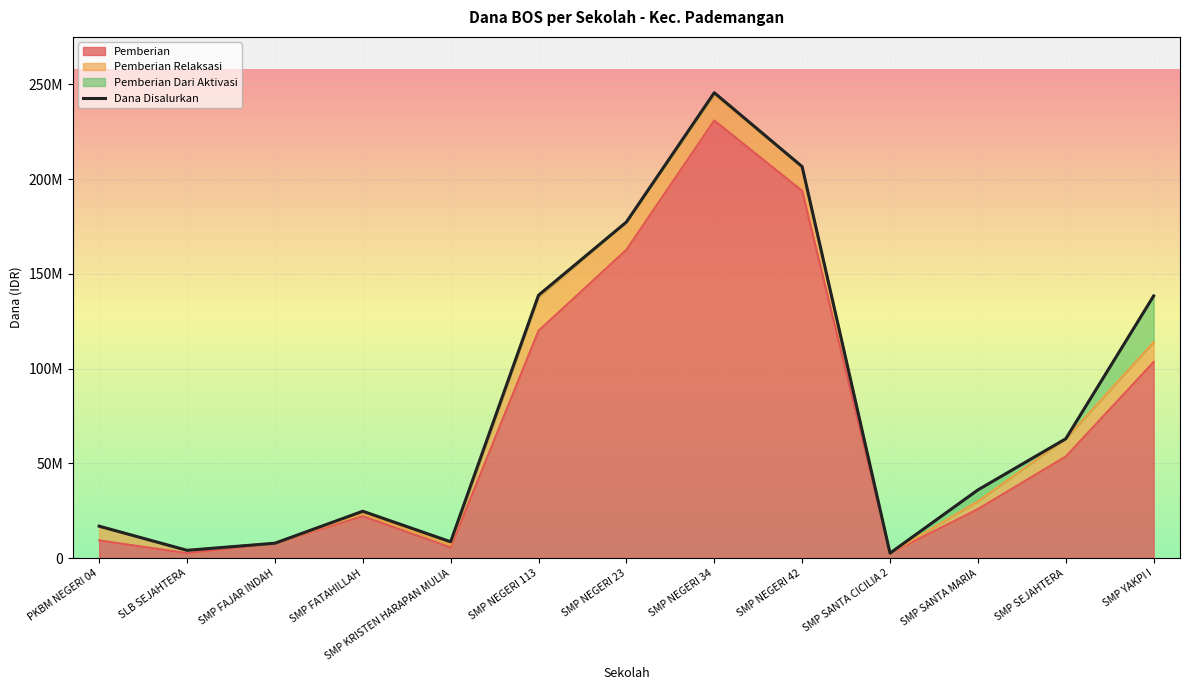

Where does the data first go above 36000000?

SMP NEGERI 113